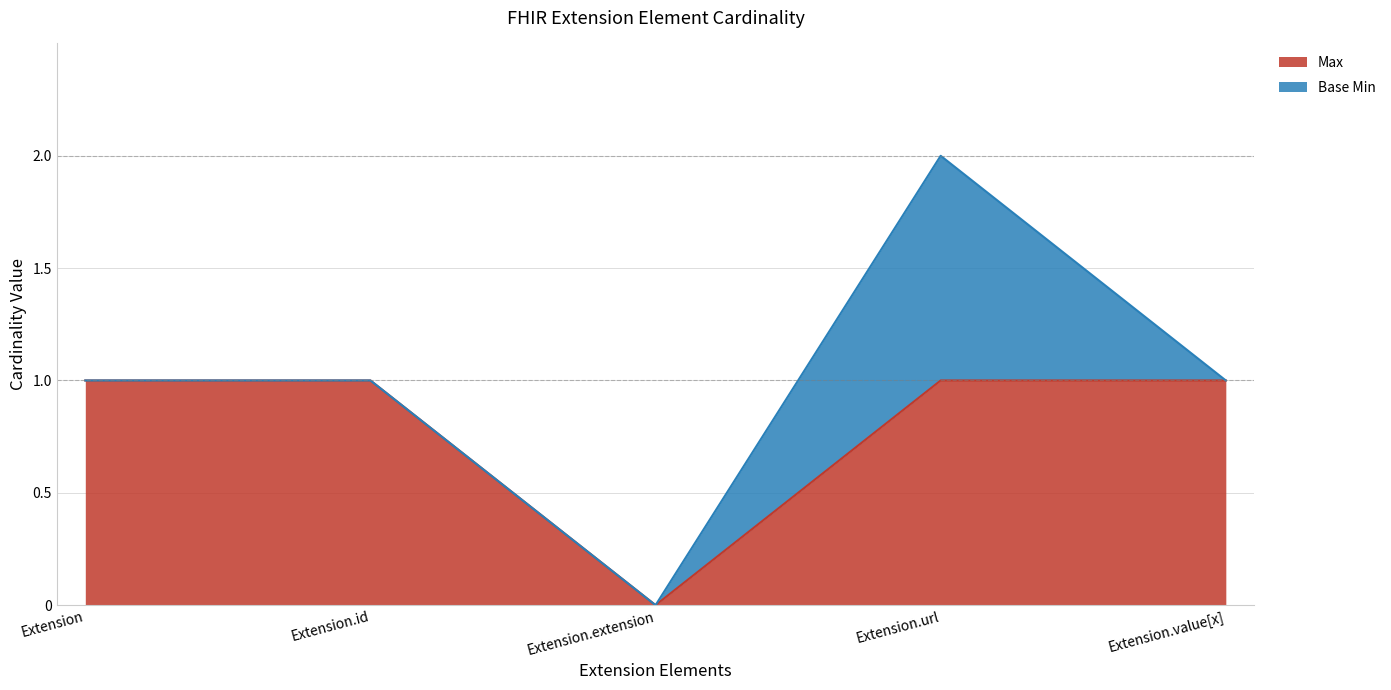

What is the average value?

1